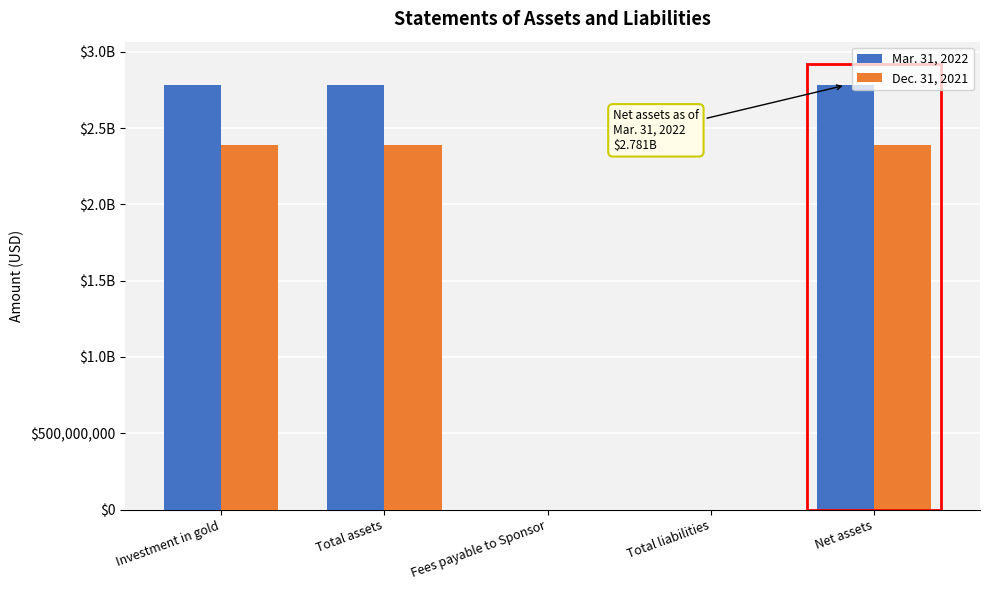

Reading right to left, list all the values displayed in this chart.

Mar. 31, 2022: 2781131000	395000	395236	2781526000	2781526000
Dec. 31, 2021: 2391232000	346000	345581	2391578000	2391578000